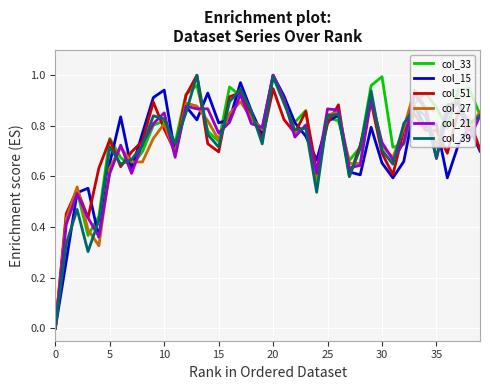

What is the label of the 37th point from the left?

36